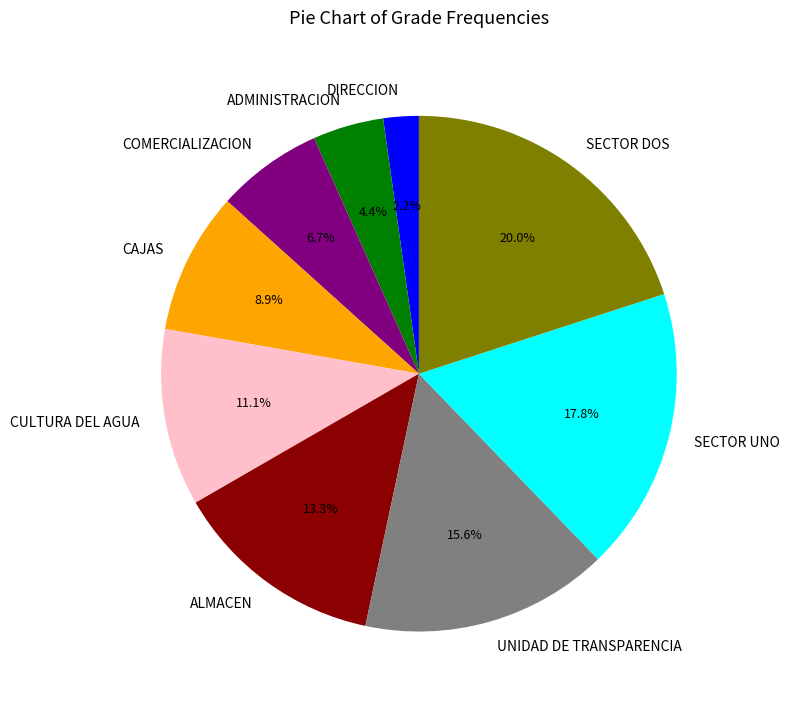

Rank the categories by value from lowest to highest.

DIRECCION, ADMINISTRACION, COMERCIALIZACION, CAJAS, CULTURA DEL AGUA, ALMACEN, UNIDAD DE TRANSPARENCIA, SECTOR UNO, SECTOR DOS